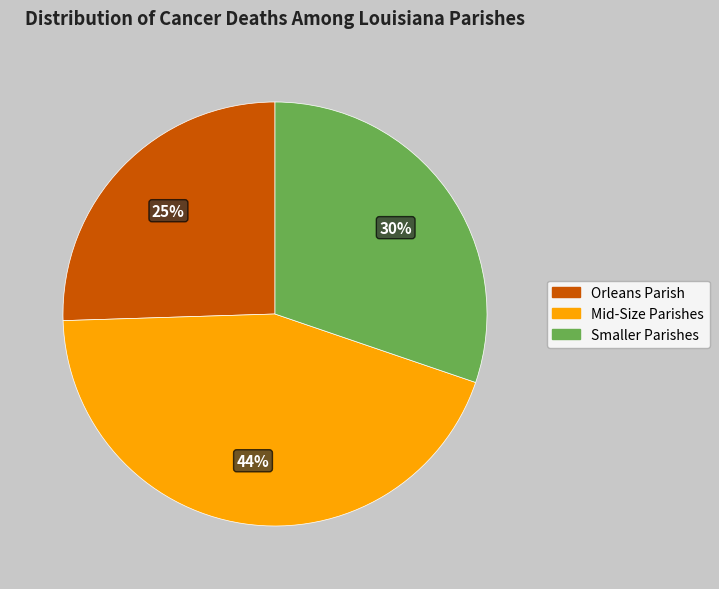

What is the smallest slice in the pie chart?

Orleans Parish